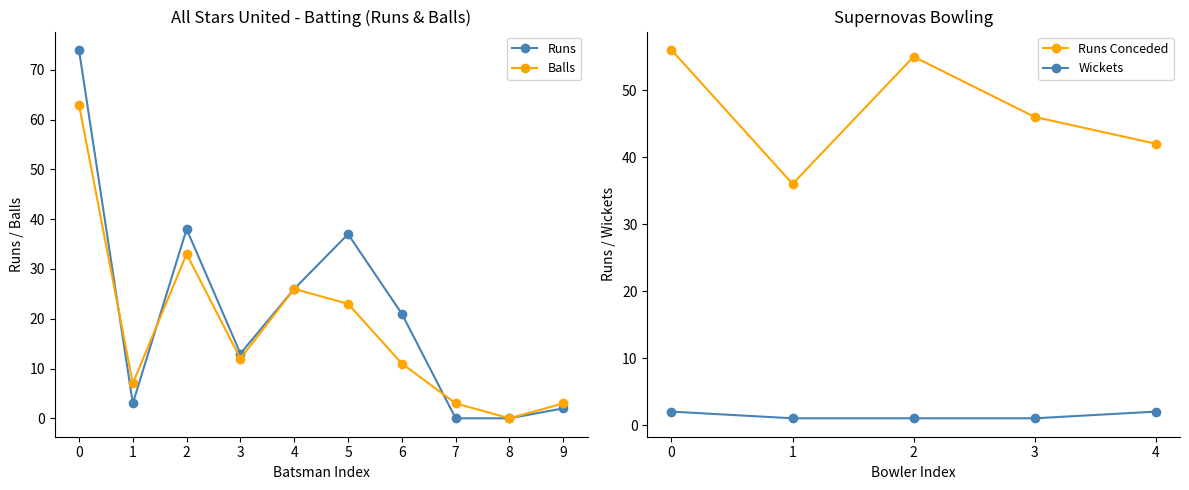

True or false: Balls has more than 0 interior local peaks.

True